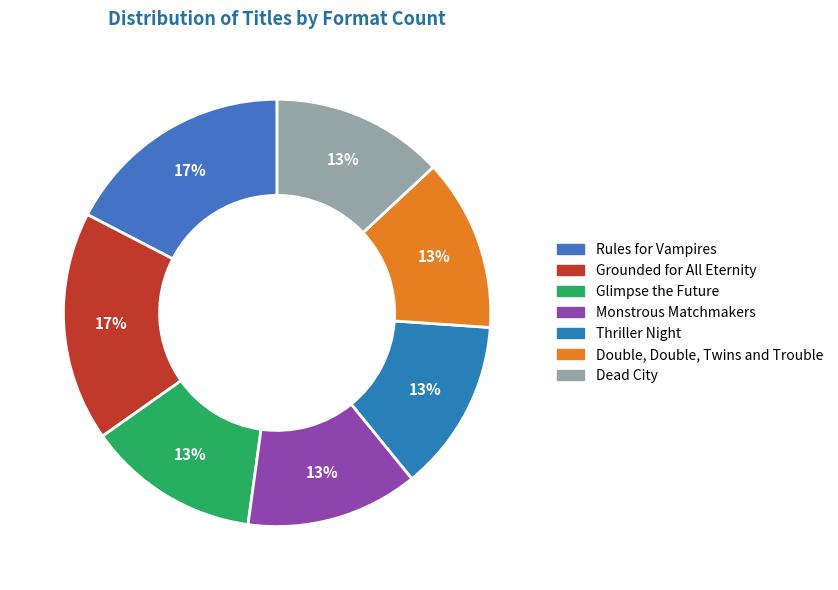

Approximately how many times larger is the value at Grounded for All Eternity compared to Double, Double, Twins and Trouble?

1.3